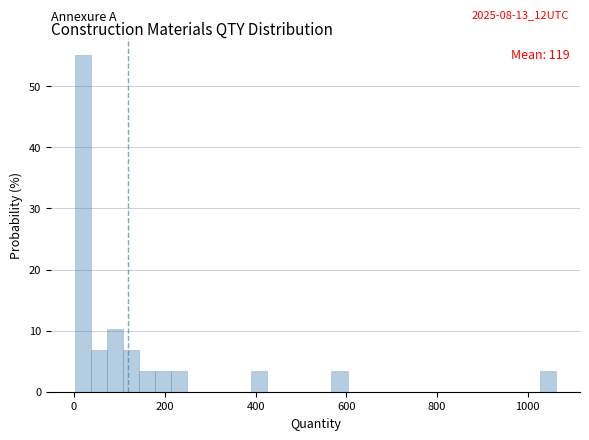

Around what value on the x-axis is the tallest bar? Give the approximate position of its centre, as read against the axis.

20